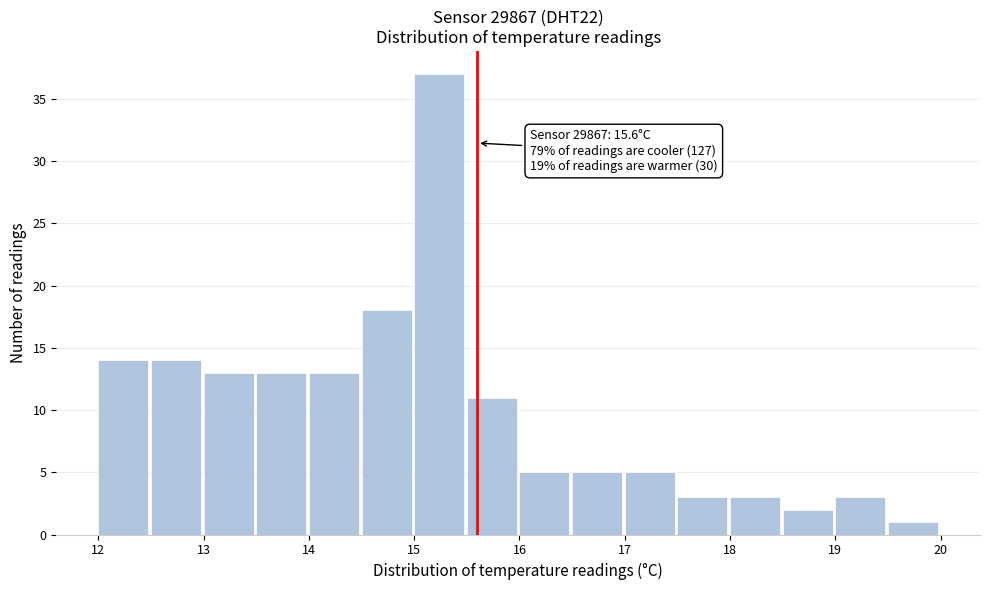

Over which range of the x-axis is the bar tallest?

15.0 to 15.5